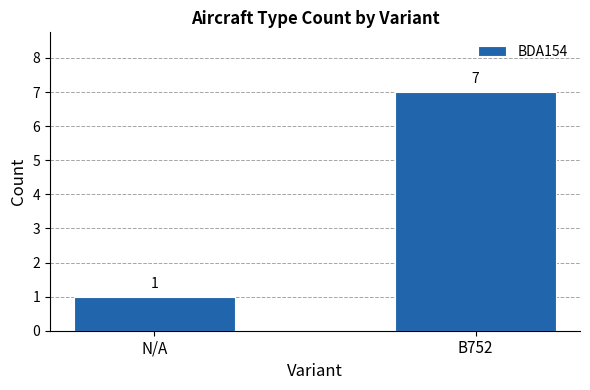

What is the maximum value shown in the chart?

7